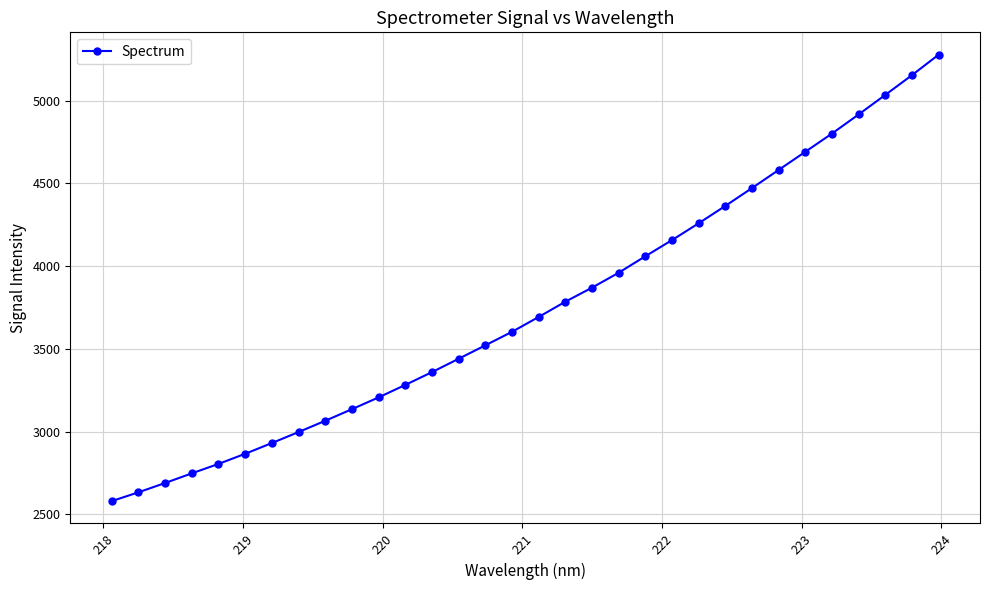

How many values exceed 3693?

16